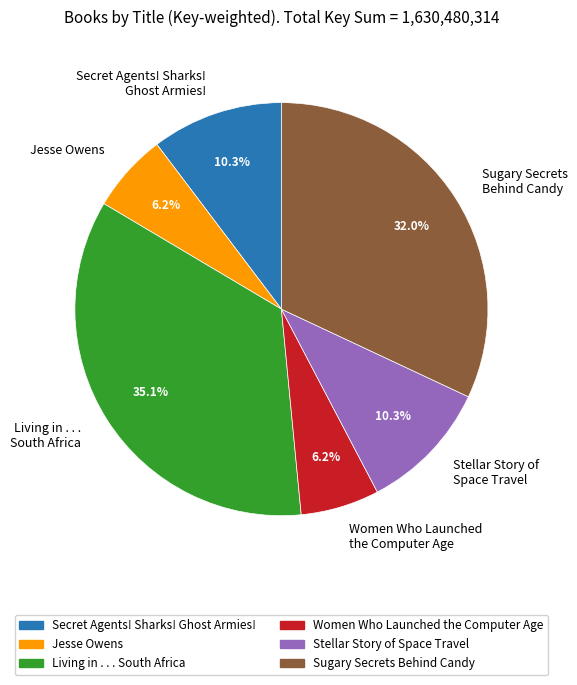

How many segments does this pie chart have?

6